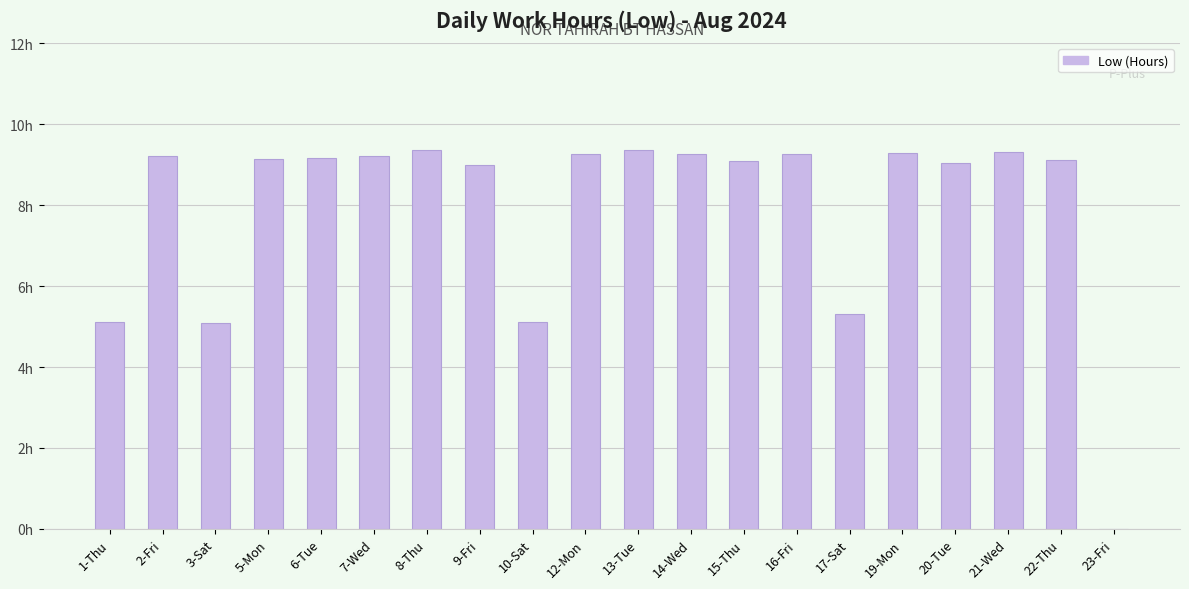

Are the bars horizontal?

No